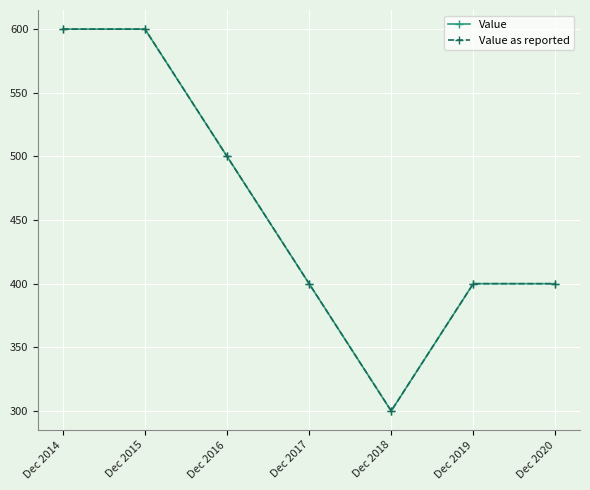

What is the value of the Value as reported point at the 4th from the left?

400